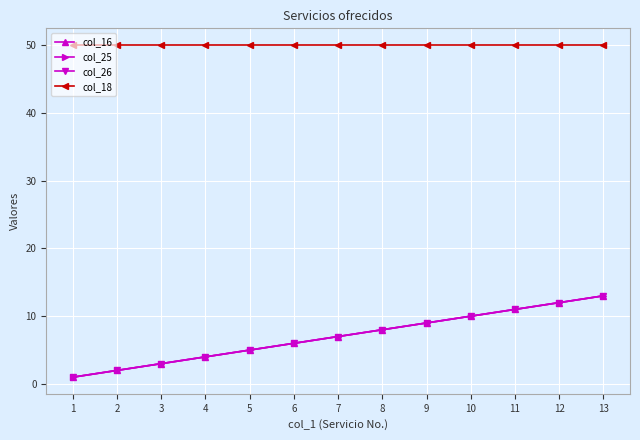

True or false: col_18 has more than 0 points higher than both neighbors.

False